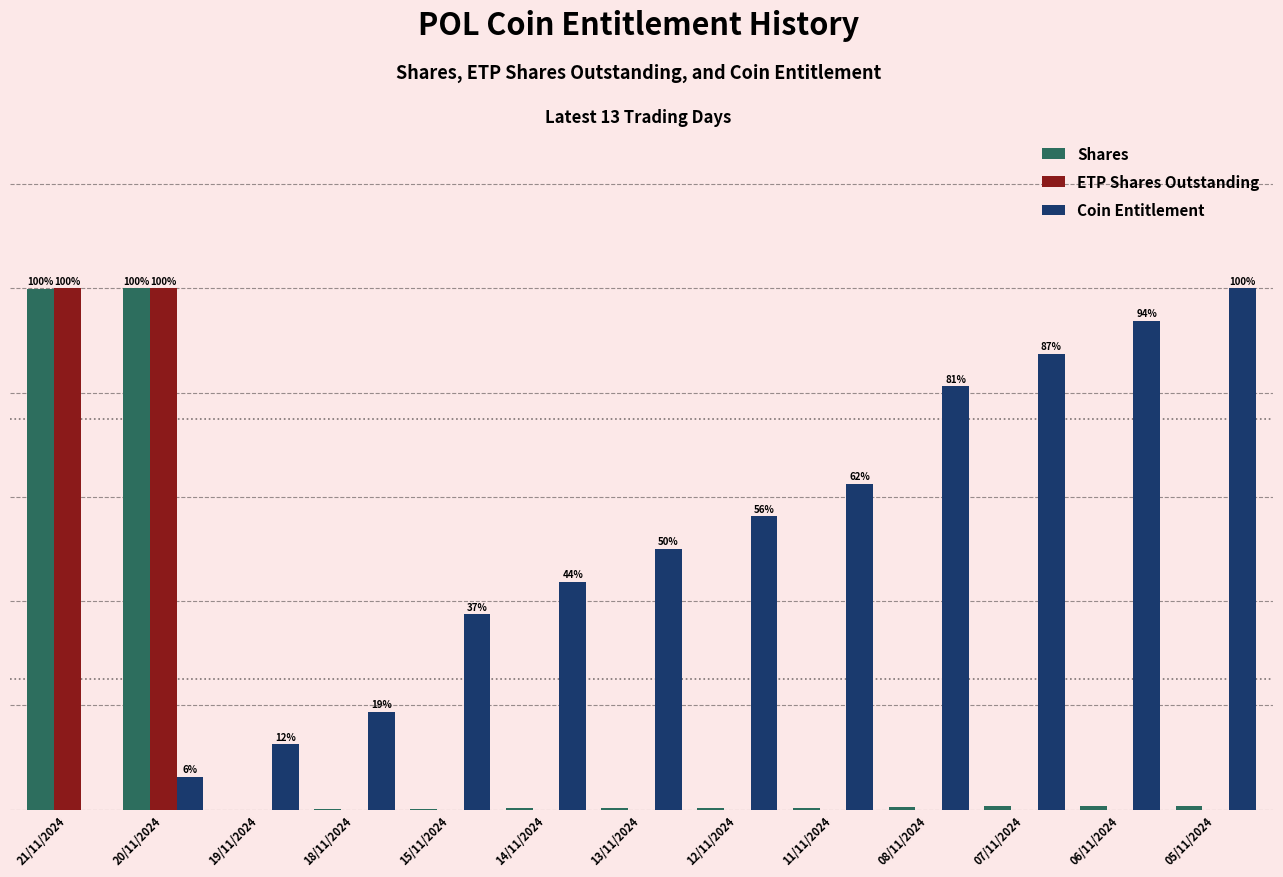

What are all the series names shown in the legend?

Shares, ETP Shares Outstanding, Coin Entitlement